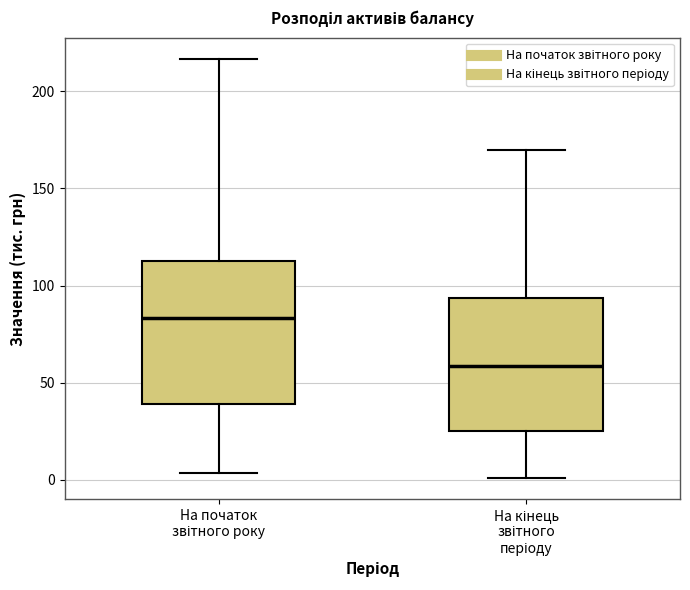

Reading left to right, read every box against the y-axis: the position of its median line, the range the box covers, and the ends of its whiskers. The values are not printed on the chart, so give them approximately, as read against the axis.

На початок звітного року: median 85, box 40 to 115, whiskers 5 to 215
На кінець звітного періоду: median 60, box 25 to 95, whiskers 0 to 170